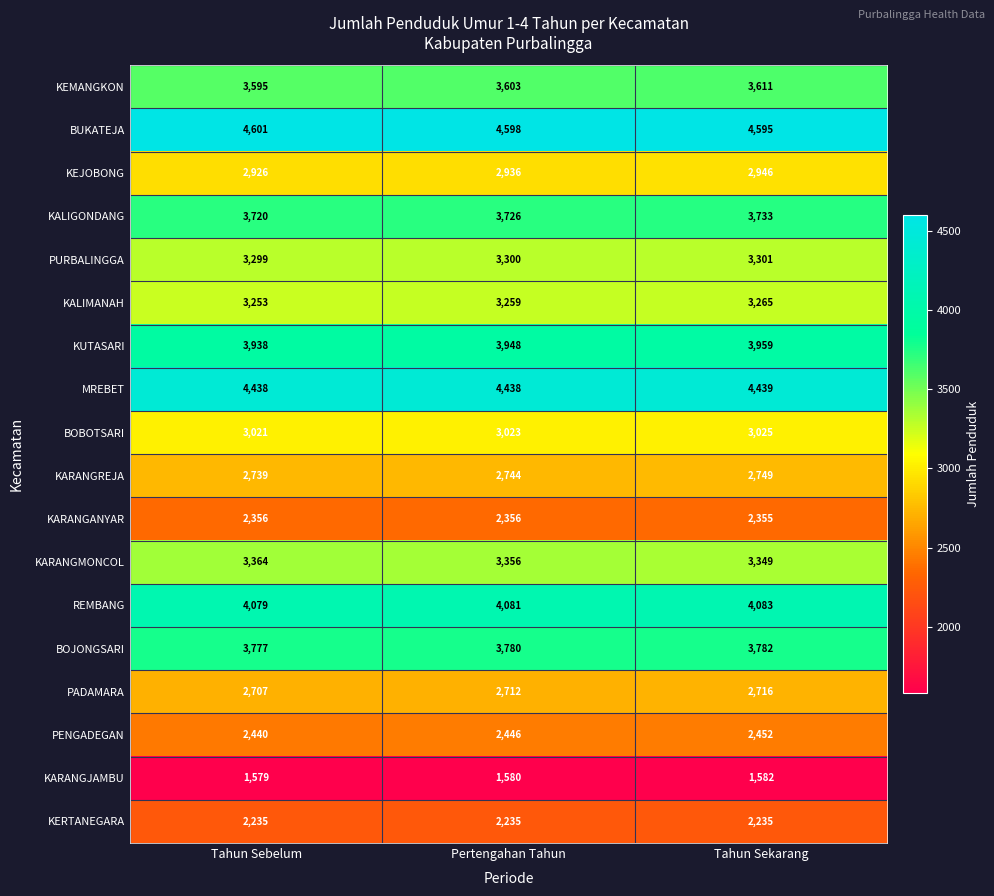

At Tahun Sebelum, list the series in order from smallest to largest.

KARANGJAMBU, KERTANEGARA, KARANGANYAR, PENGADEGAN, PADAMARA, KARANGREJA, KEJOBONG, BOBOTSARI, KALIMANAH, PURBALINGGA, KARANGMONCOL, KEMANGKON, KALIGONDANG, BOJONGSARI, KUTASARI, REMBANG, MREBET, BUKATEJA